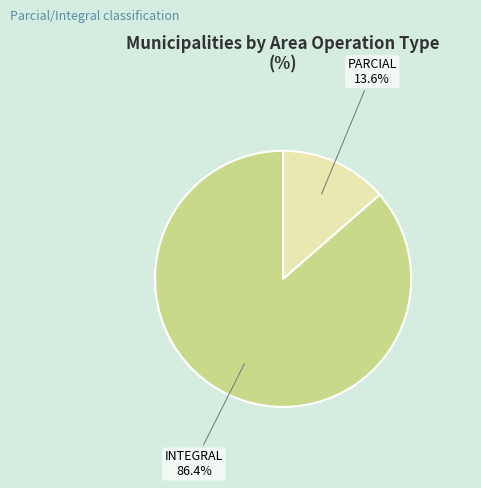

How much of the chart is everything except INTEGRAL?

13.6%